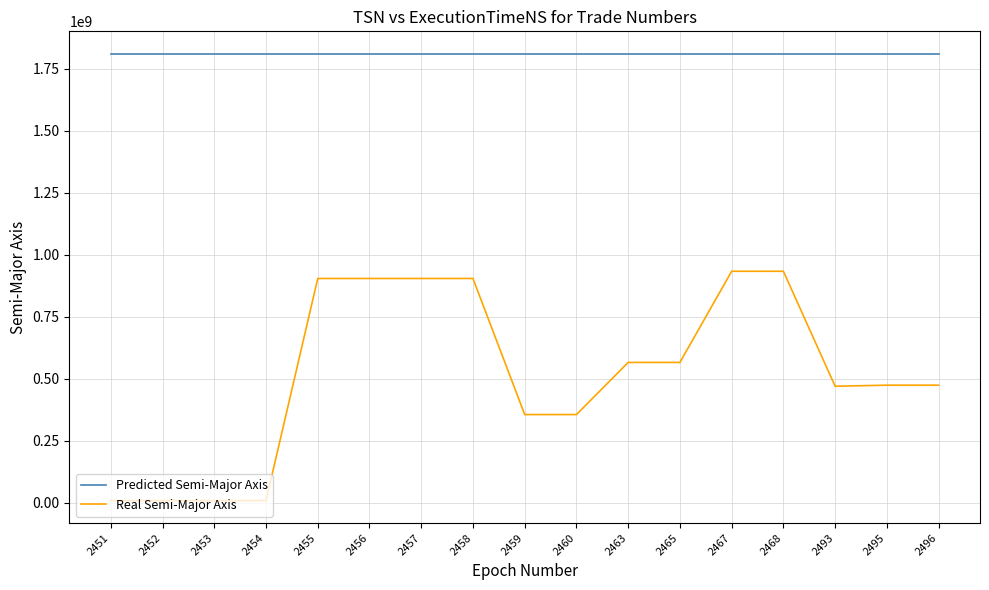

Rank the series by their average value, from highest to lowest.

Predicted Semi-Major Axis, Real Semi-Major Axis